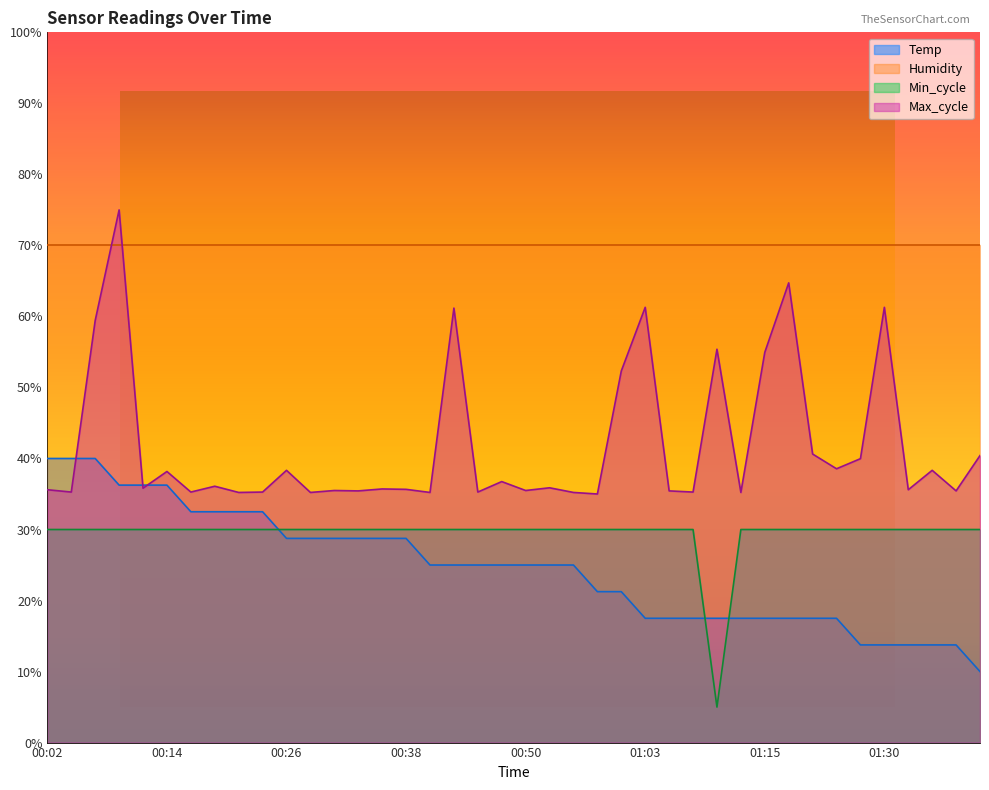

True or false: Temp and Max_cycle cross at least once.

True